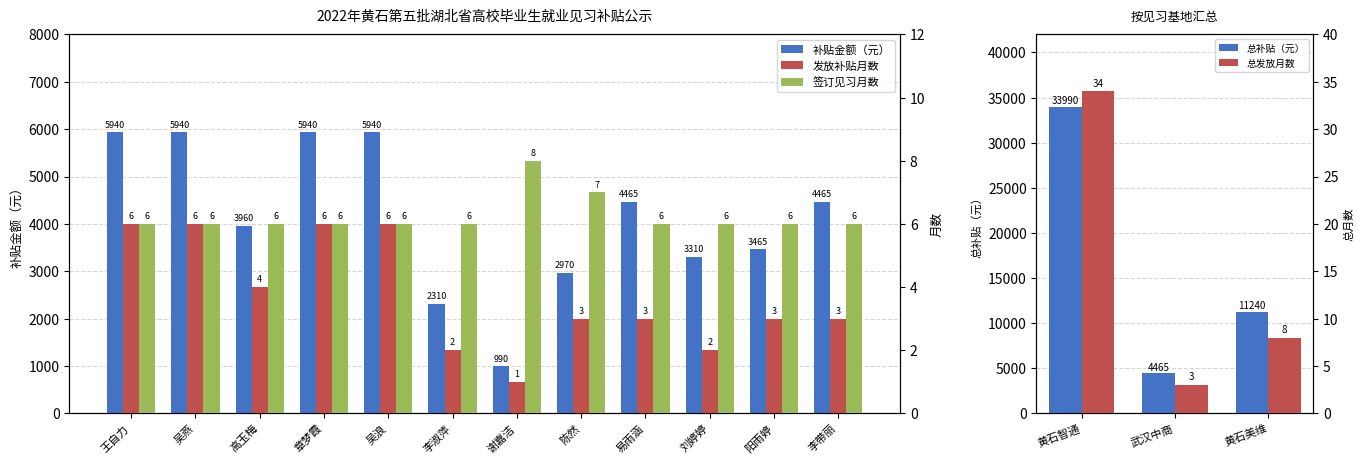

What is the sum of the 补贴金额（元） values at 李带丽 and 高玉梅?

8425